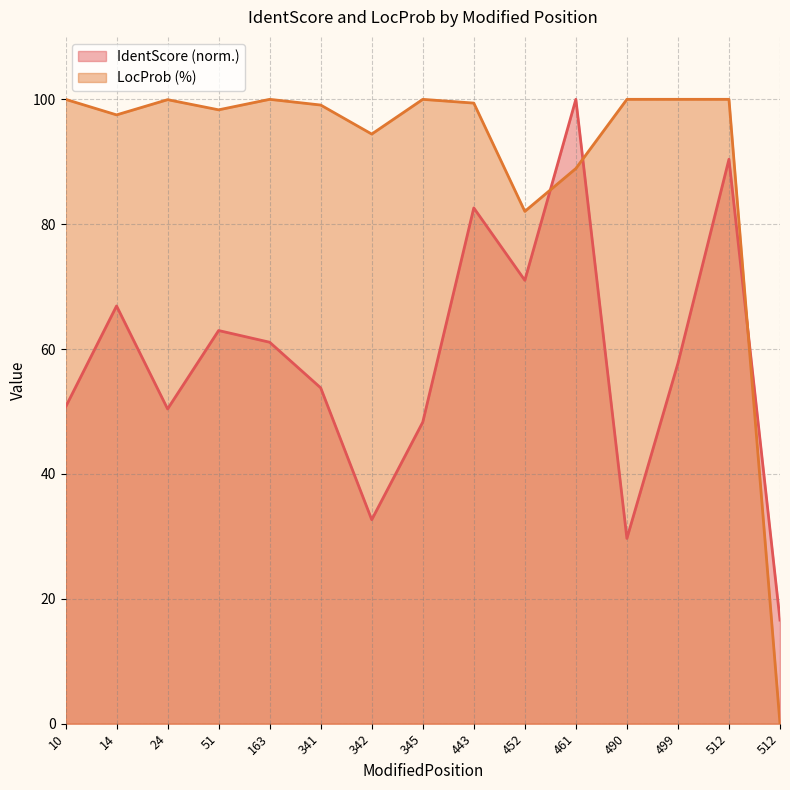

What are all the series names shown in the legend?

IdentScore (norm.), LocProb (%)